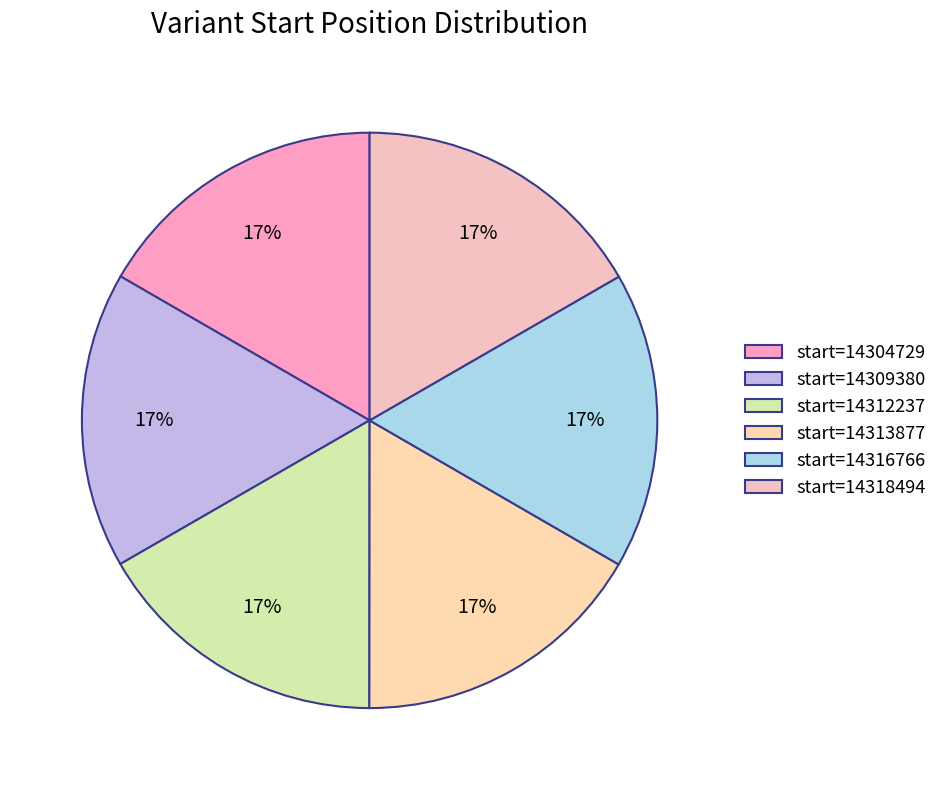

Which category has the biggest portion of the pie?

14318494